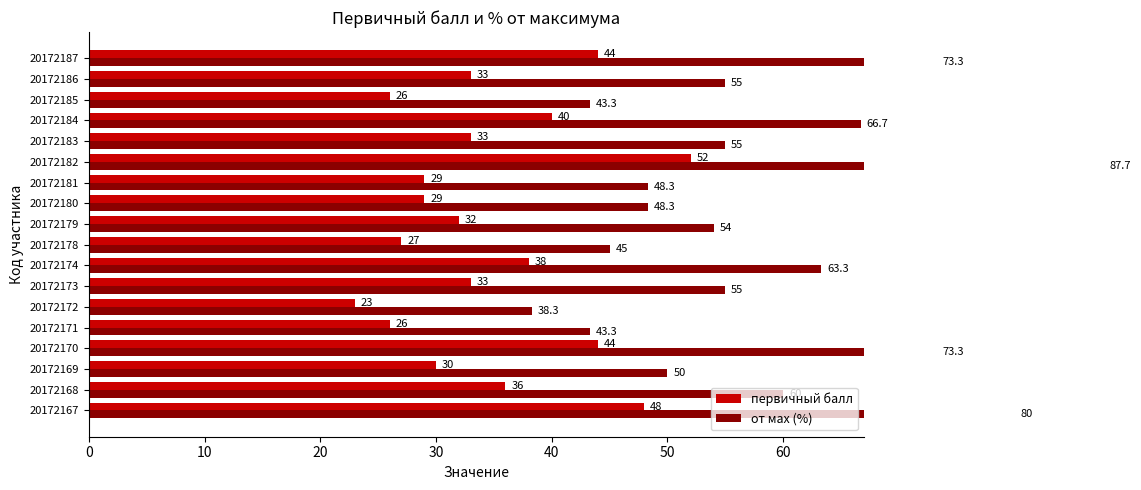

What are all the series names shown in the legend?

первичный балл, от мах (%)